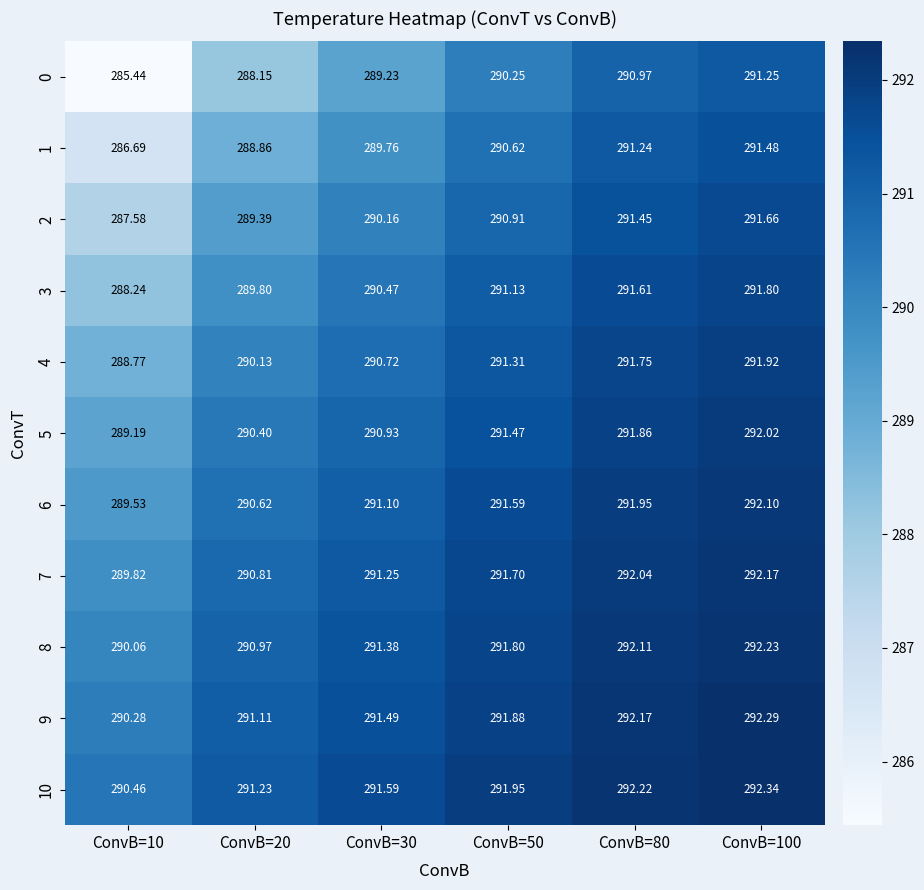

Is the value of 6 at ConvB=20 greater than the value of 5 at ConvB=20?

Yes